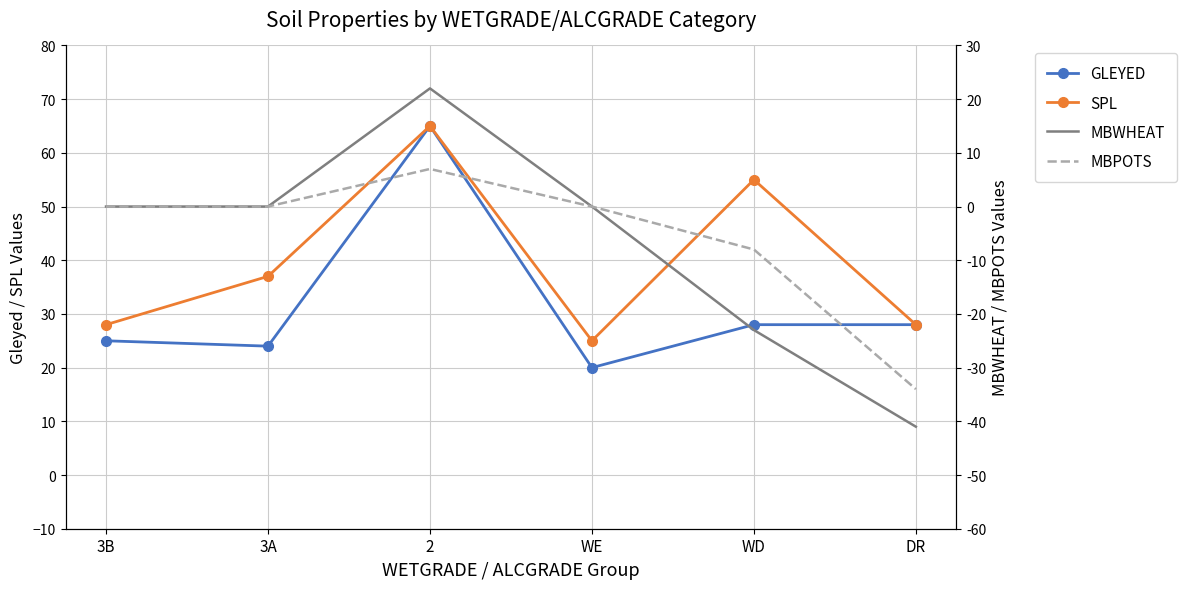

True or false: GLEYED has a value of 28 at DR.

True